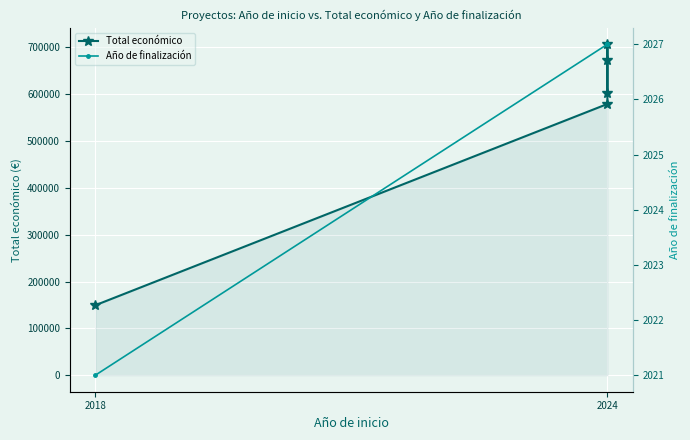

List the series in order of their peak value, highest first.

Total económico, Año de finalización